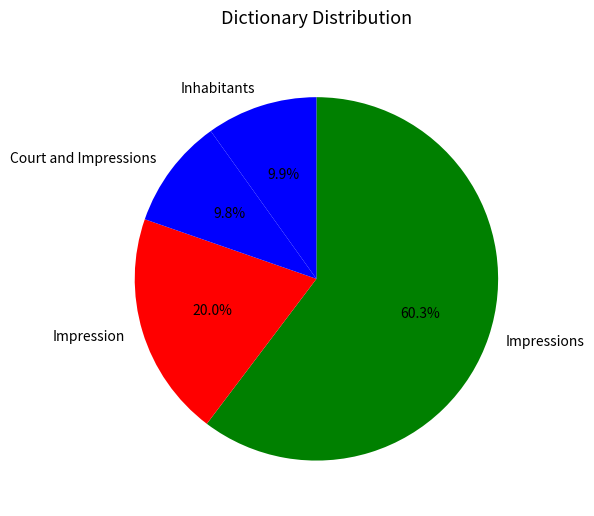

Does Impressions represent more than half of the total?

Yes